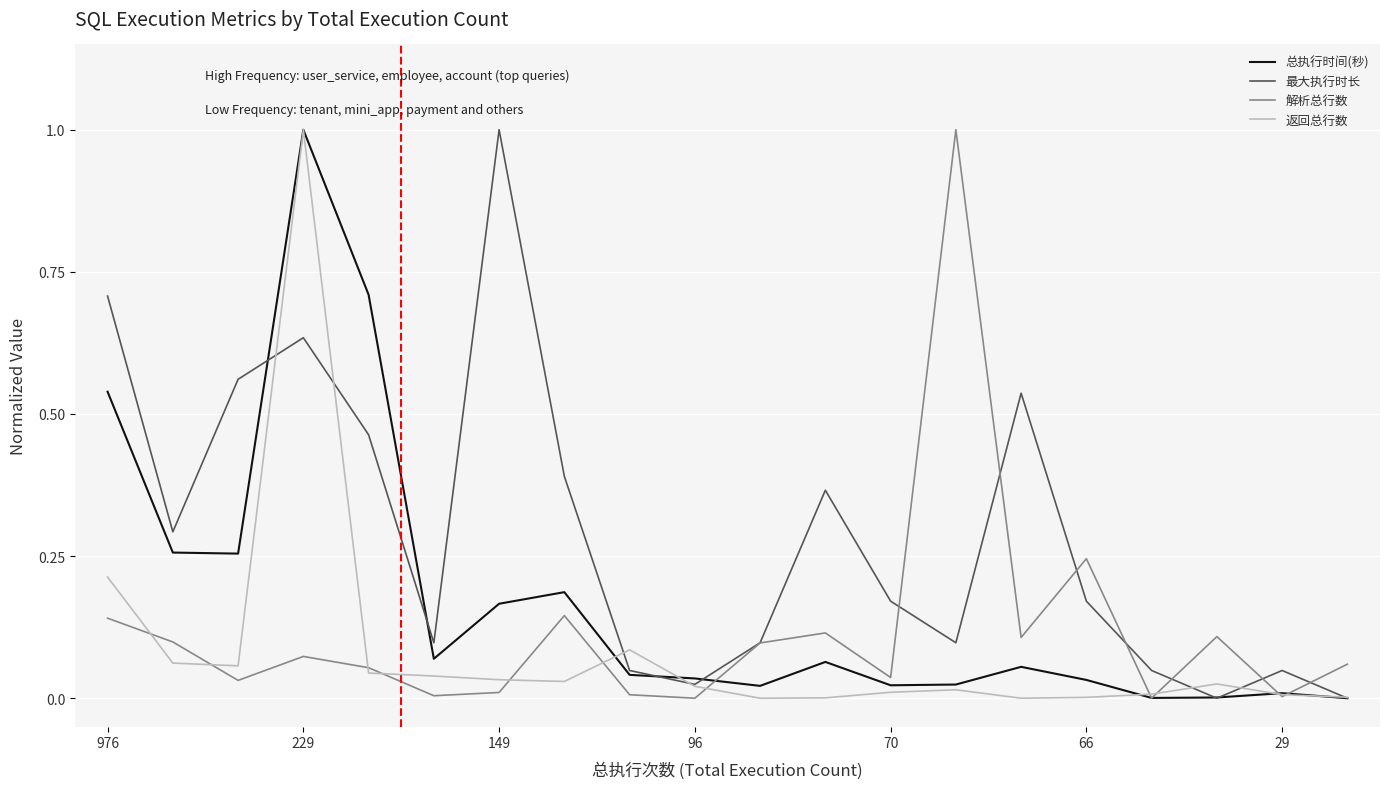

List the series in order of their overall mean, highest first.

最大执行时长, 总执行时间(秒), 解析总行数, 返回总行数